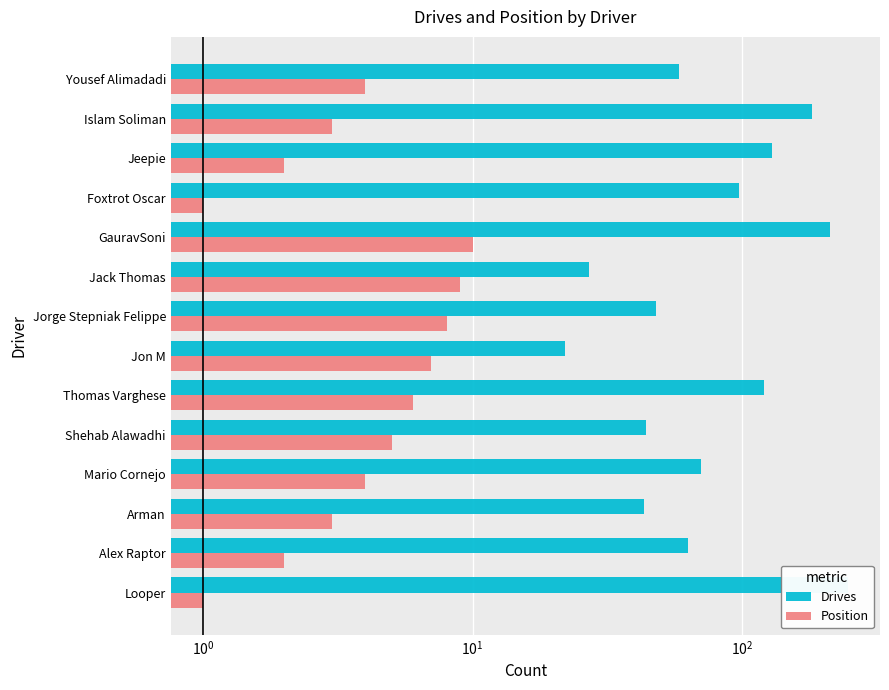

Which has a higher value, Thomas Varghese or Jeepie?

Jeepie